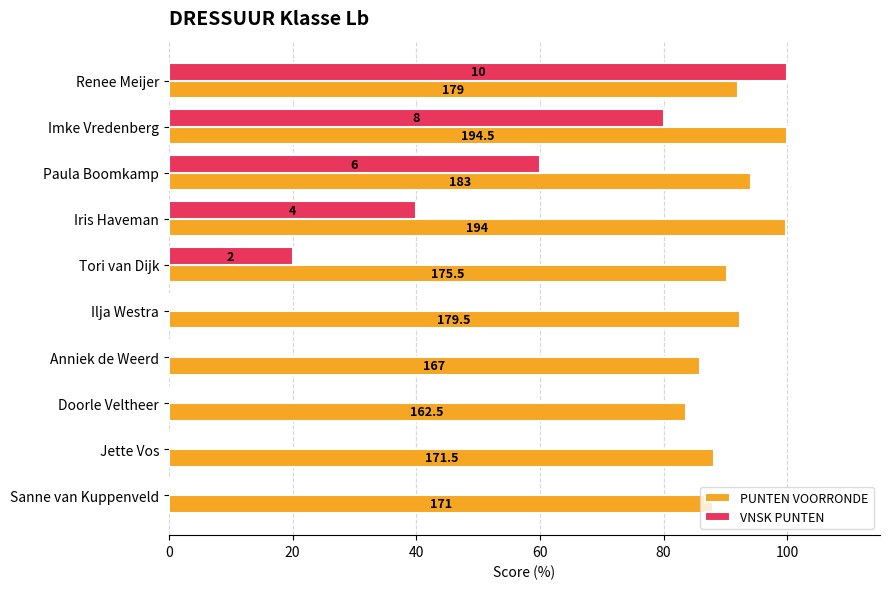

At which label is VNSK PUNTEN closest to 50?

Paula Boomkamp